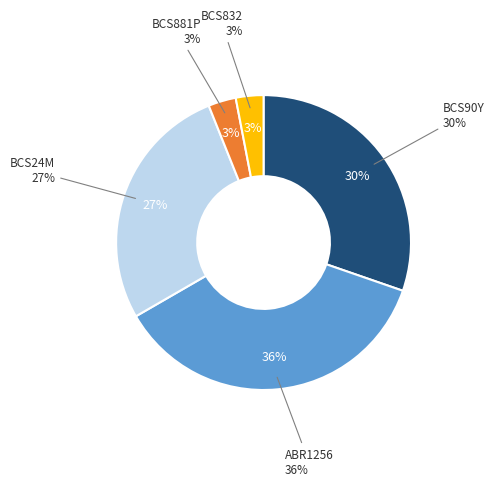

Does BCS832 account for over 50% of the chart?

No